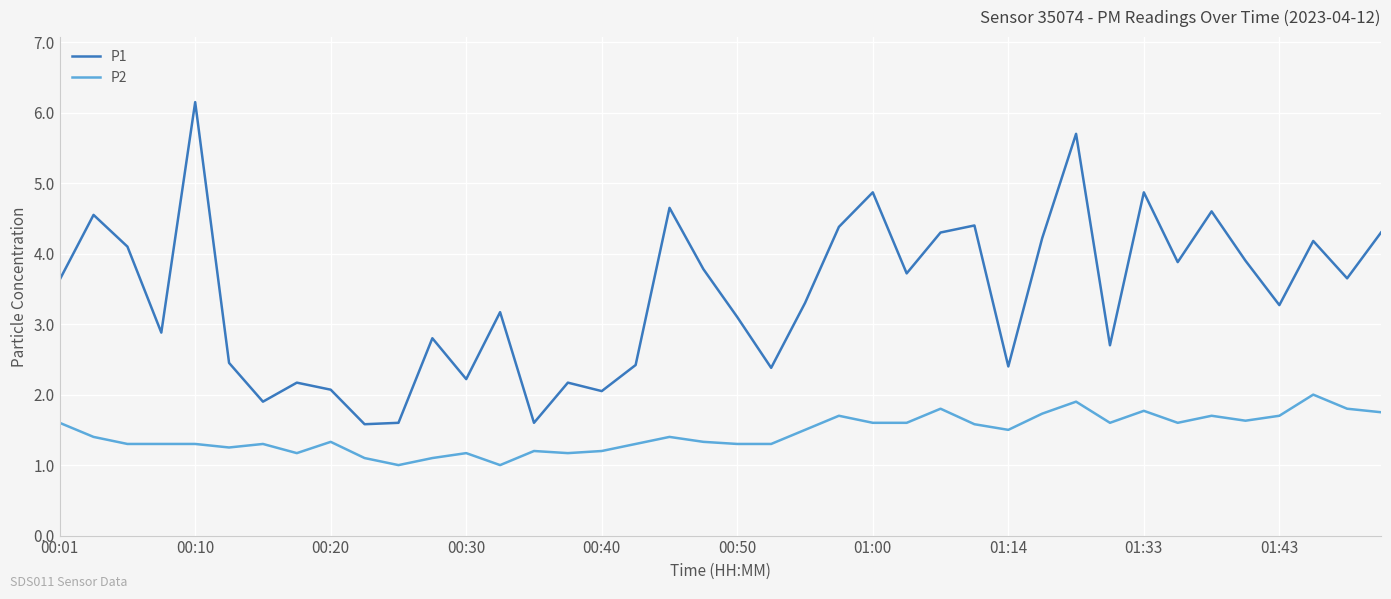

Which series has the largest total across all categories?

P1